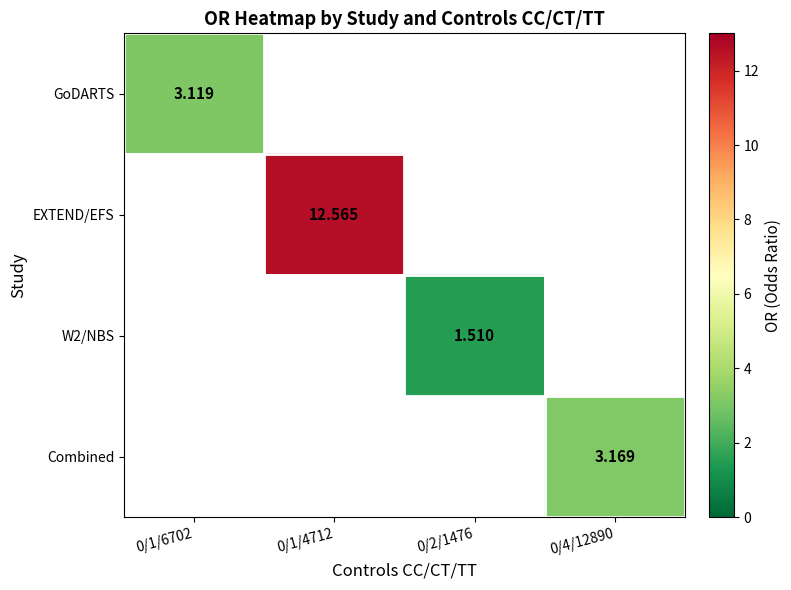

At how many categories does at least one series exceed 8?

1